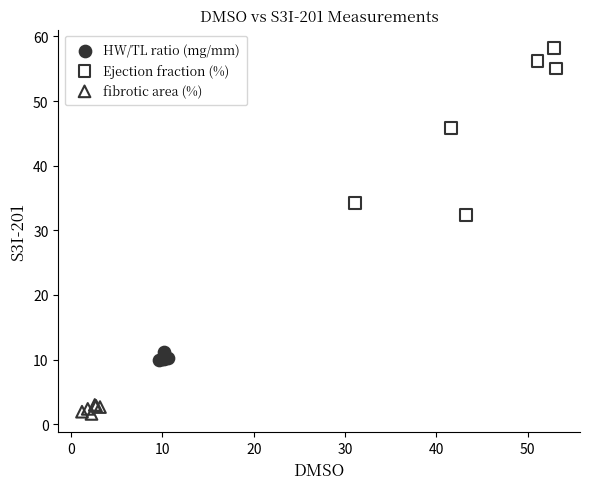

Which series has the largest Y range (max minus min)?

Ejection fraction (%)